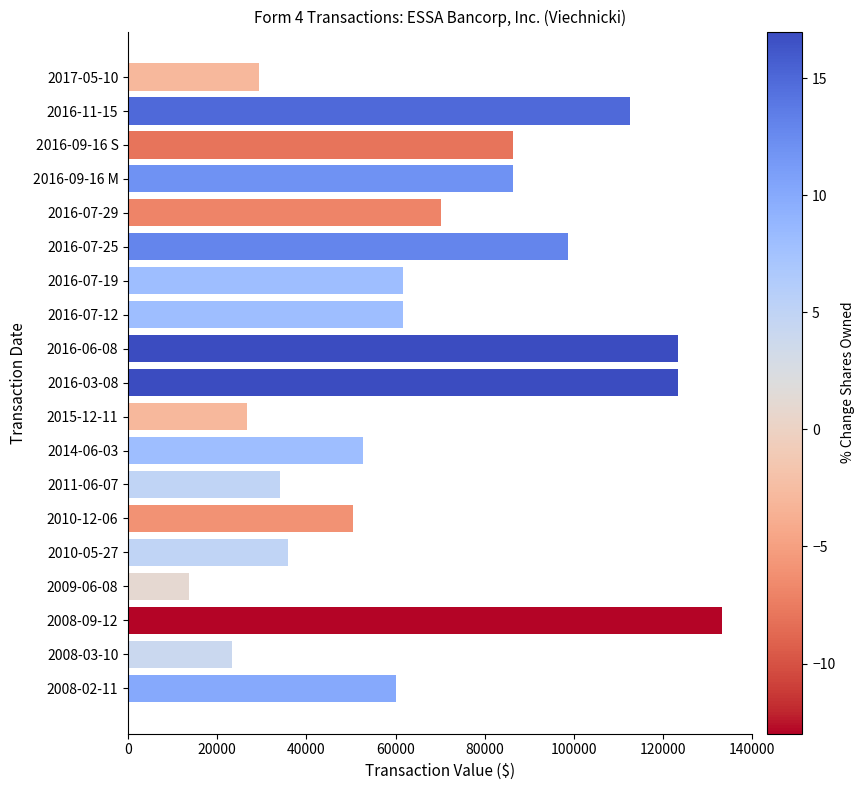

What is the label of the 5th bar from the bottom?

2010-05-27